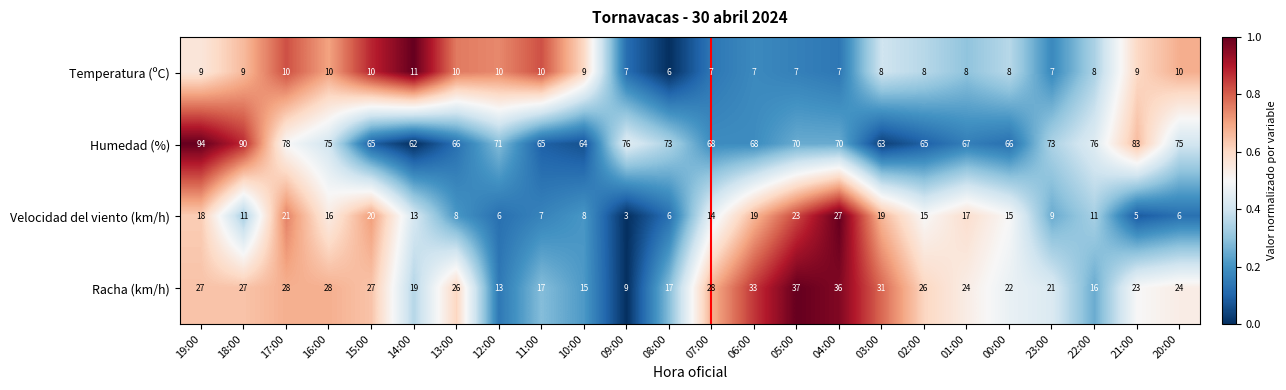

What is the difference between the maximum and minimum values in the Velocidad del viento (km/h) series?

24